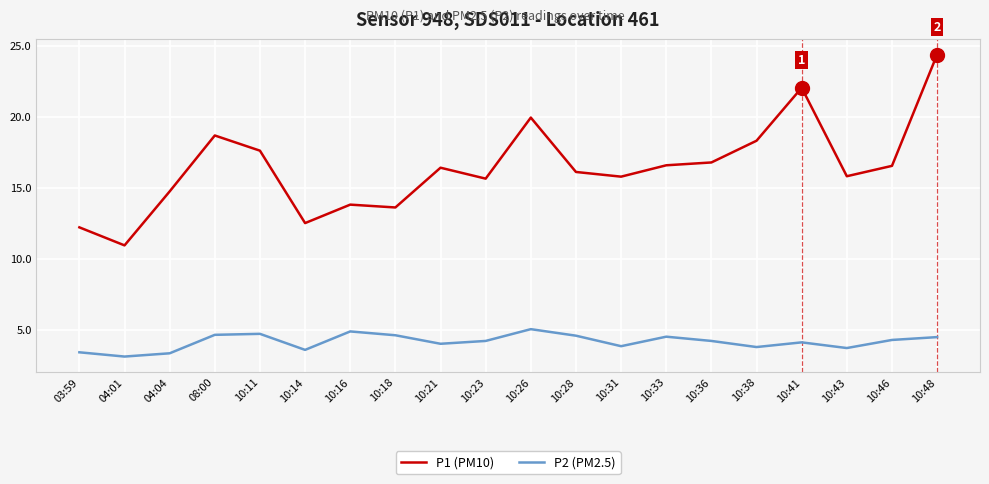

Where is the first local maximum for P1 (PM10)?

08:00